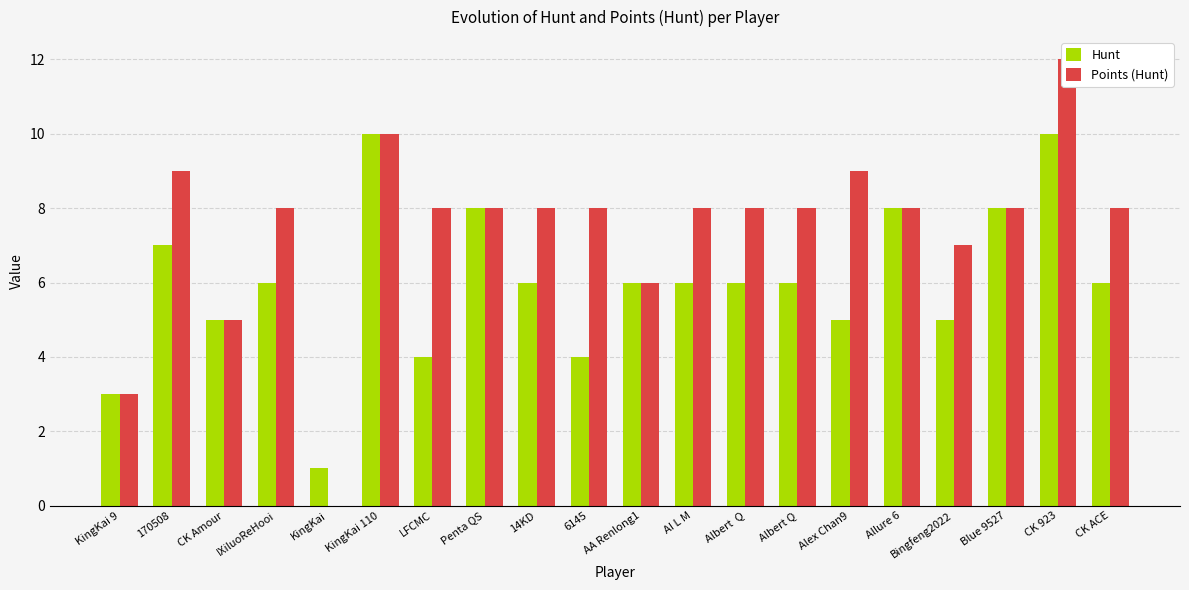

Reading left to right, list all the values displayed in this chart.

Hunt: KingKai 9=3	170508=7	CK Amour=5	IXiluoReHooi=6	KingKai=1	KingKai 110=10	LFCMC=4	Penta QS=8	14KD=6	6145=4	AA Renlong1=6	AI L M=6	Albert  Q=6	Albert Q=6	Alex Chan9=5	Allure 6=8	Bingfeng2022=5	Blue 9527=8	CK 923=10	CK ACE=6
Points (Hunt): KingKai 9=3	170508=9	CK Amour=5	IXiluoReHooi=8	KingKai=0	KingKai 110=10	LFCMC=8	Penta QS=8	14KD=8	6145=8	AA Renlong1=6	AI L M=8	Albert  Q=8	Albert Q=8	Alex Chan9=9	Allure 6=8	Bingfeng2022=7	Blue 9527=8	CK 923=12	CK ACE=8